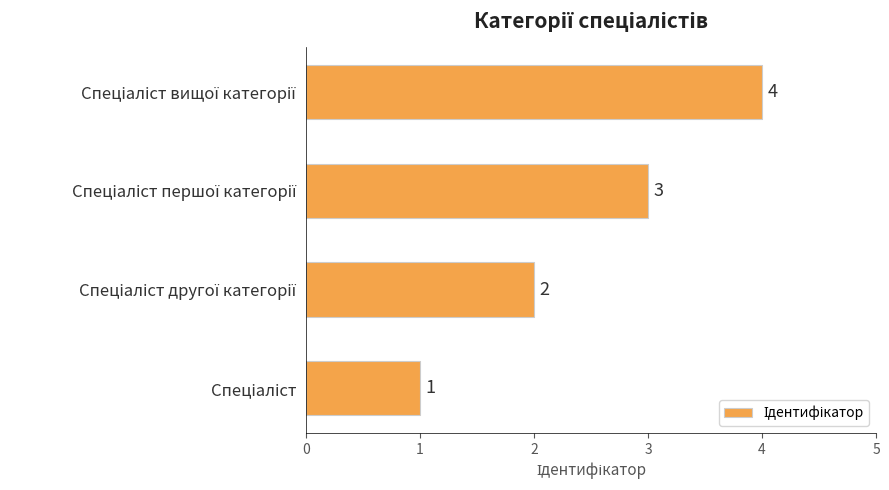

What is the maximum value shown in the chart?

4